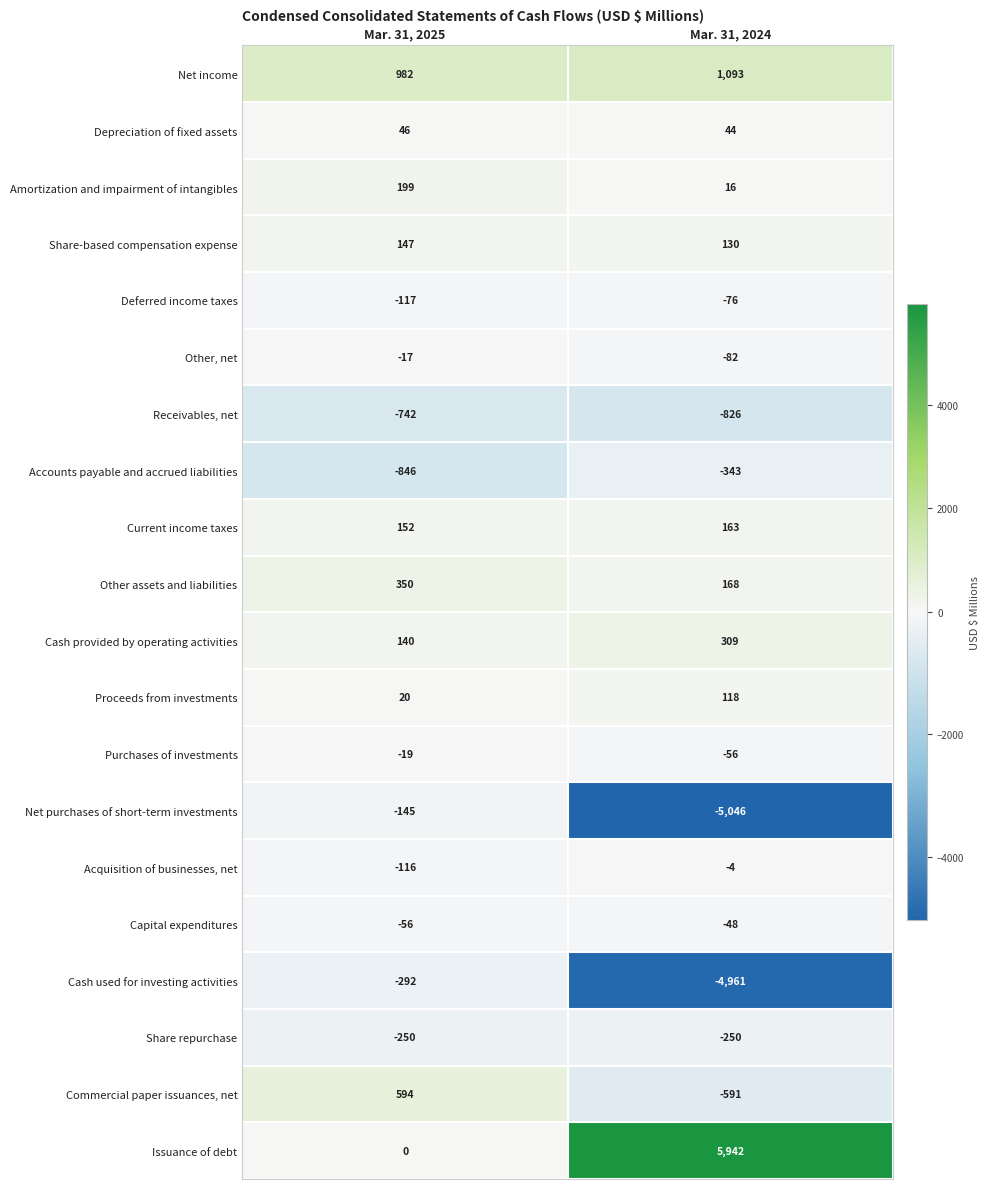

What is the minimum value shown in the chart?

-5046